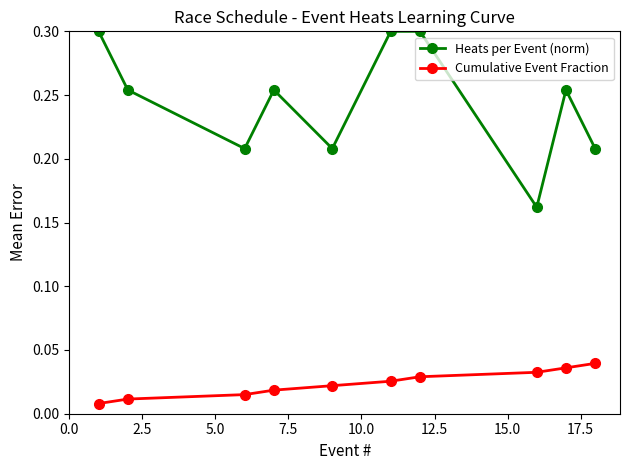

At how many categories does at least one series exceed 0?

10